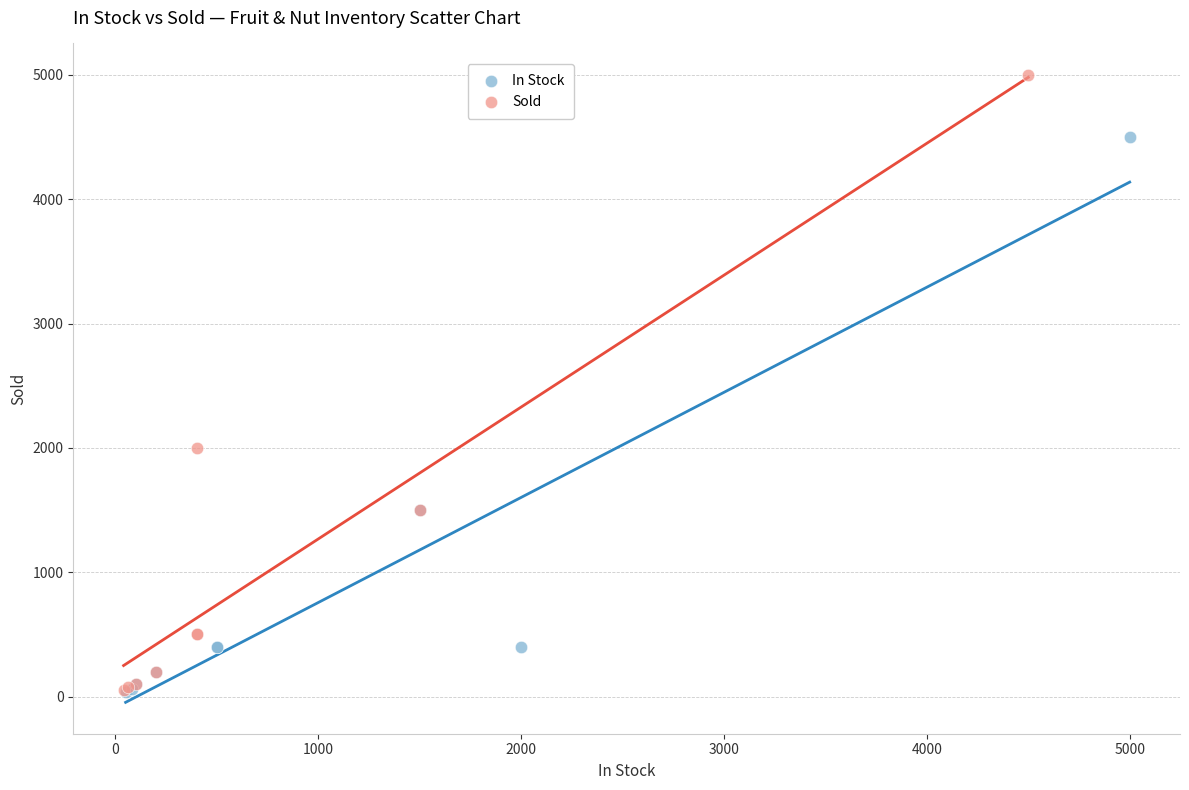

Which series contains the highest Y value?

Sold